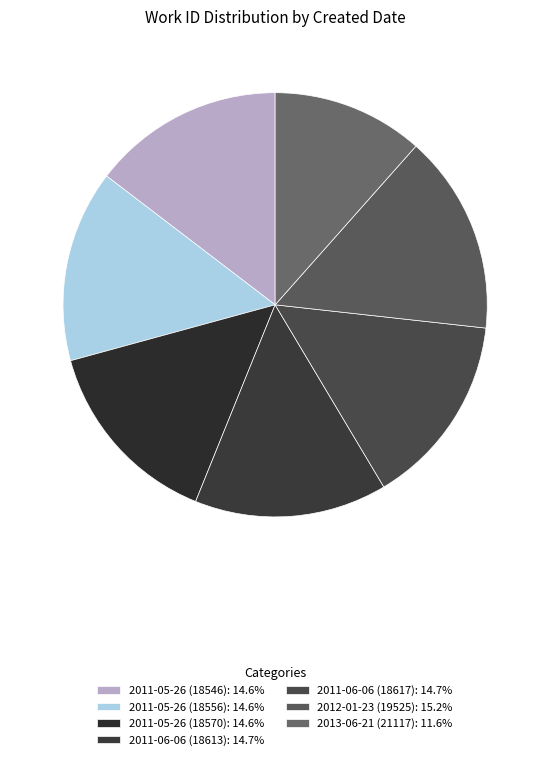

Between 2011-05-26 (18556) and 2011-06-06 (18613), which is larger?

2011-06-06 (18613)